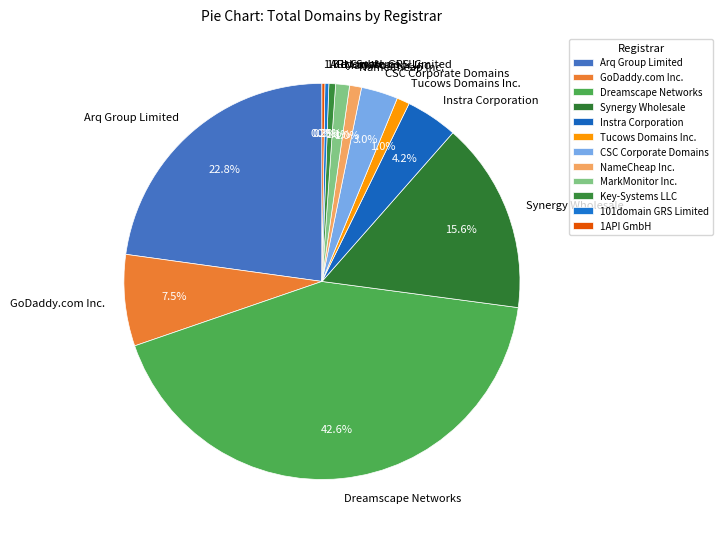

Which has a higher value, Arq Group Limited or Dreamscape Networks?

Dreamscape Networks